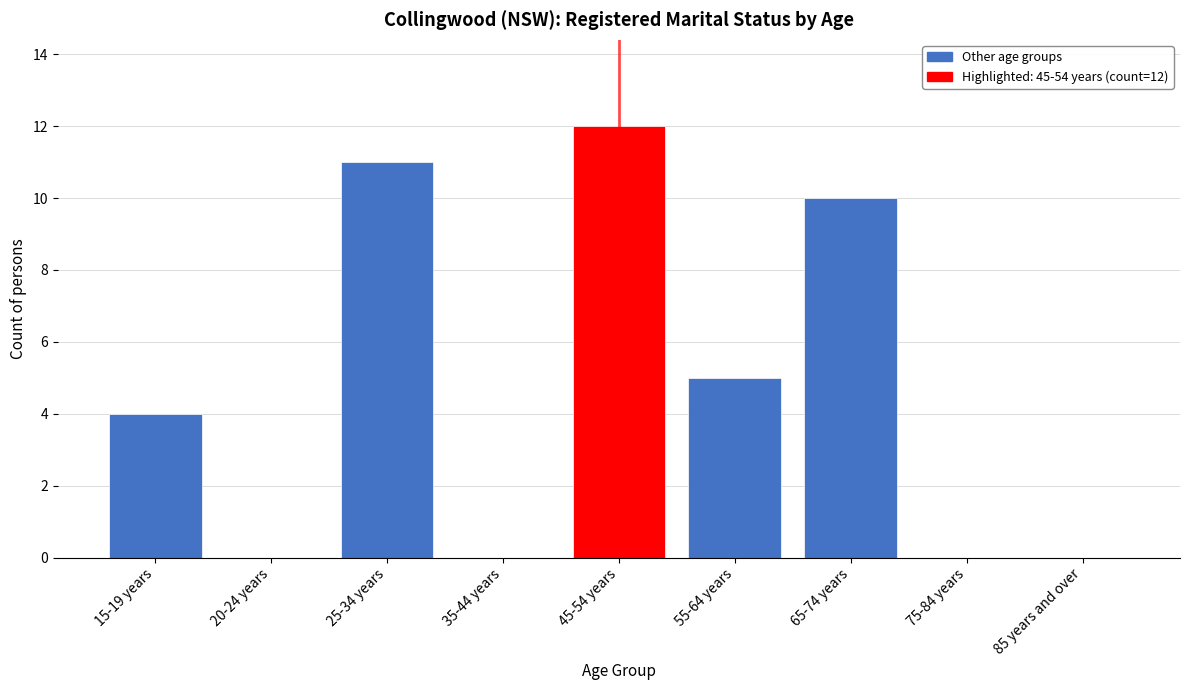

Reading left to right, list all the values displayed in this chart.

15-19 years=4	20-24 years=0	25-34 years=11	35-44 years=0	45-54 years=12	55-64 years=5	65-74 years=10	75-84 years=0	85 years and over=0